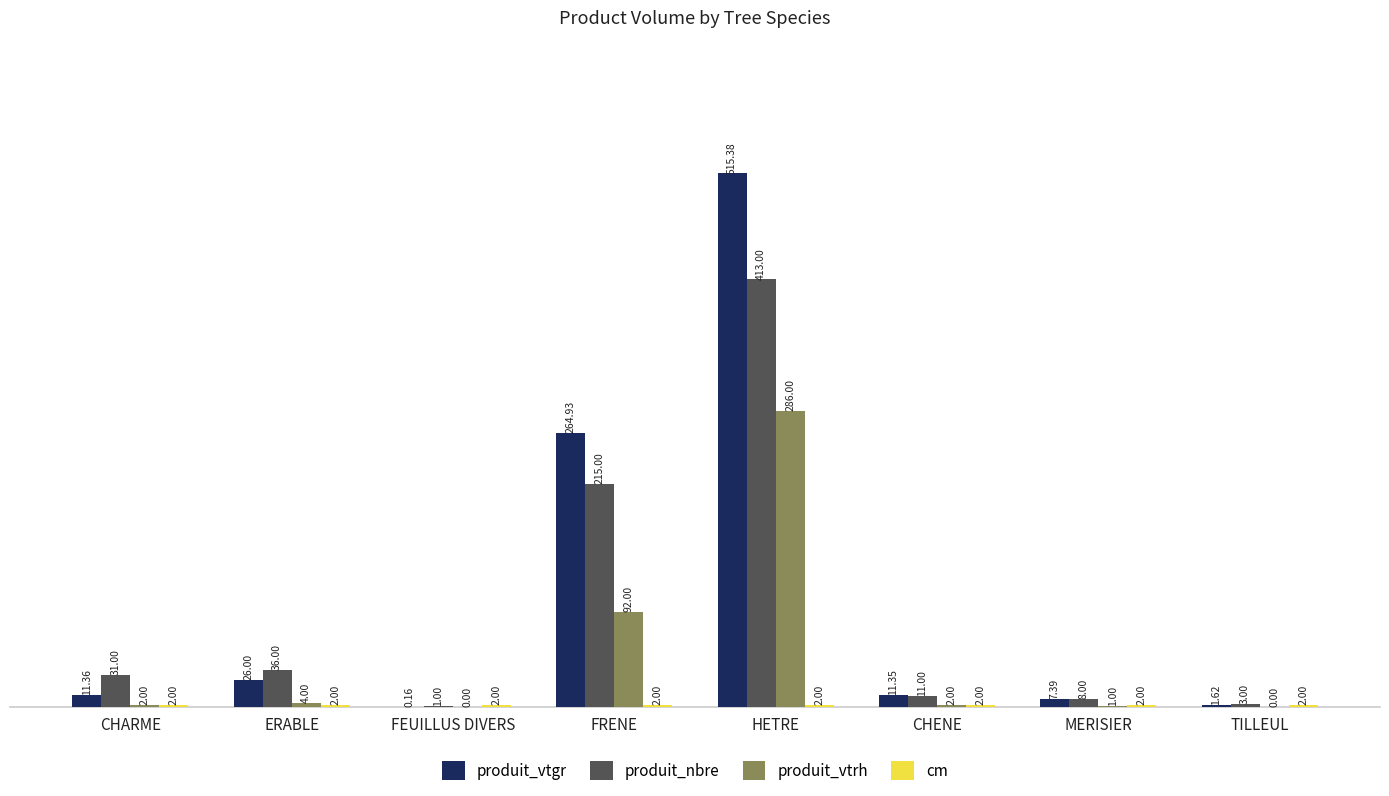

What is the spread (max minus min) of values at CHENE?

9.3